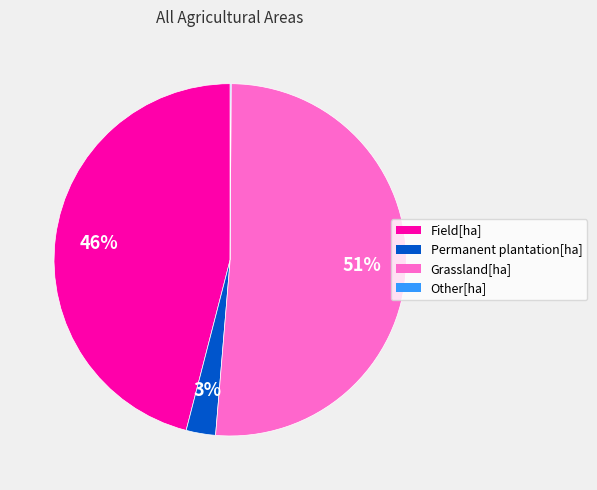

Which slice is the largest?

Grassland[ha]